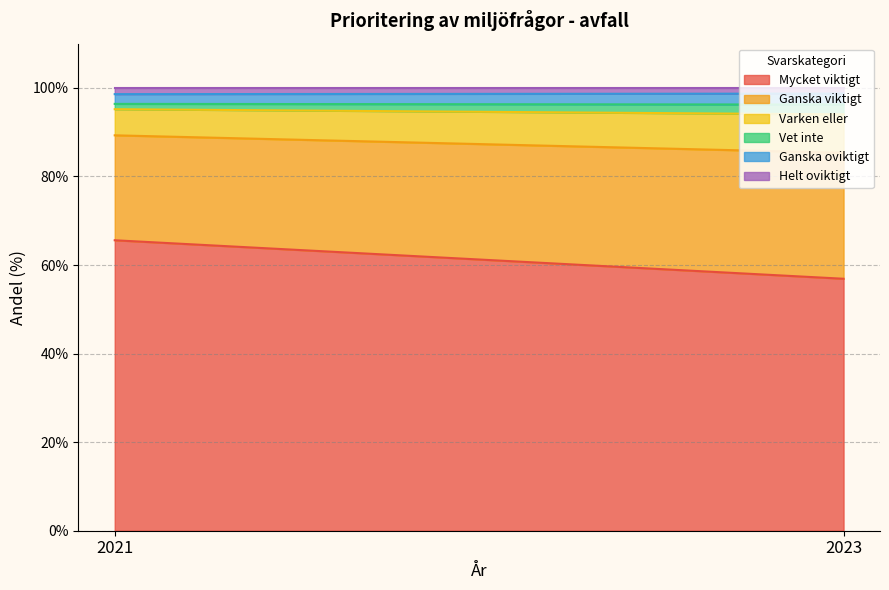

Which series changed the most between 2021 and 2023?

Mycket viktigt